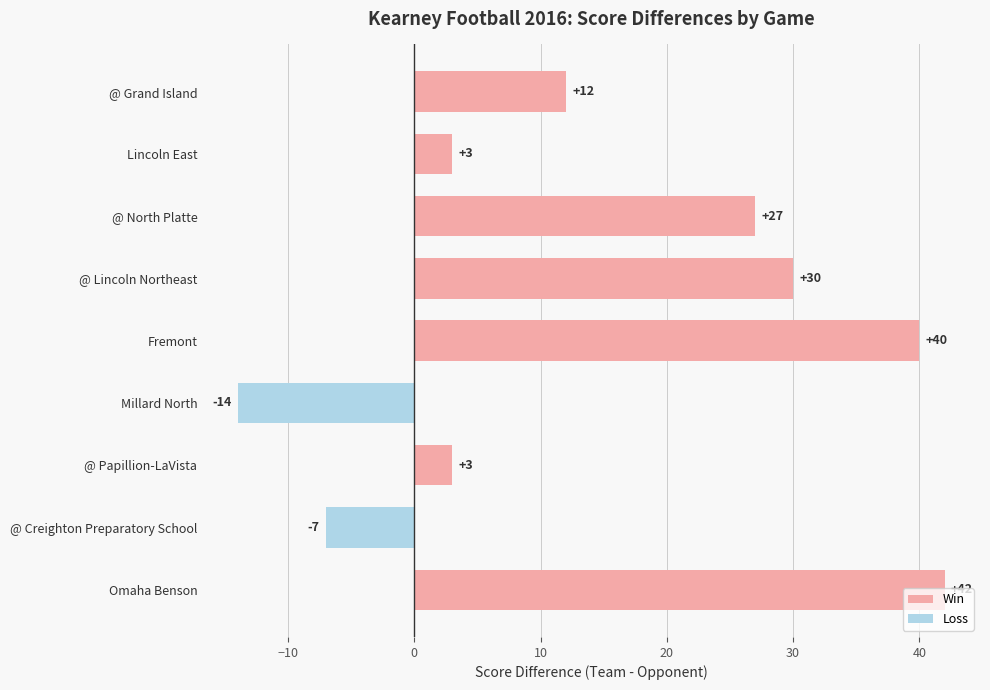

Is it true that the value at @ North Platte is 27?

True